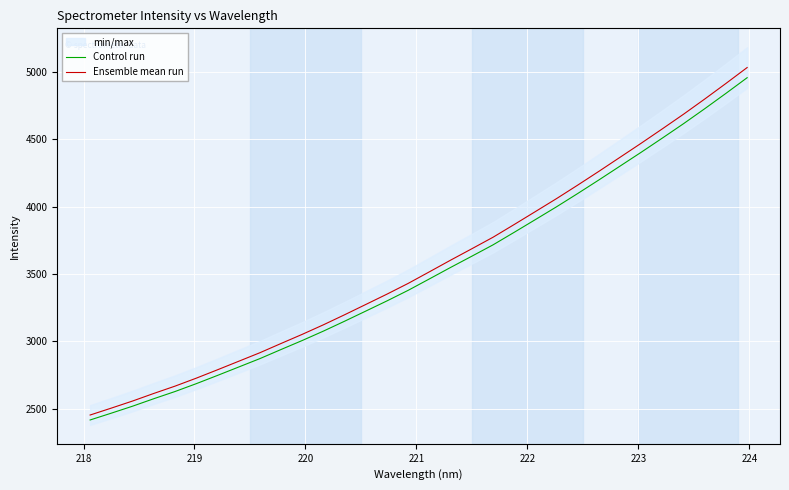

What is the minimum value for Control run?

2415.2